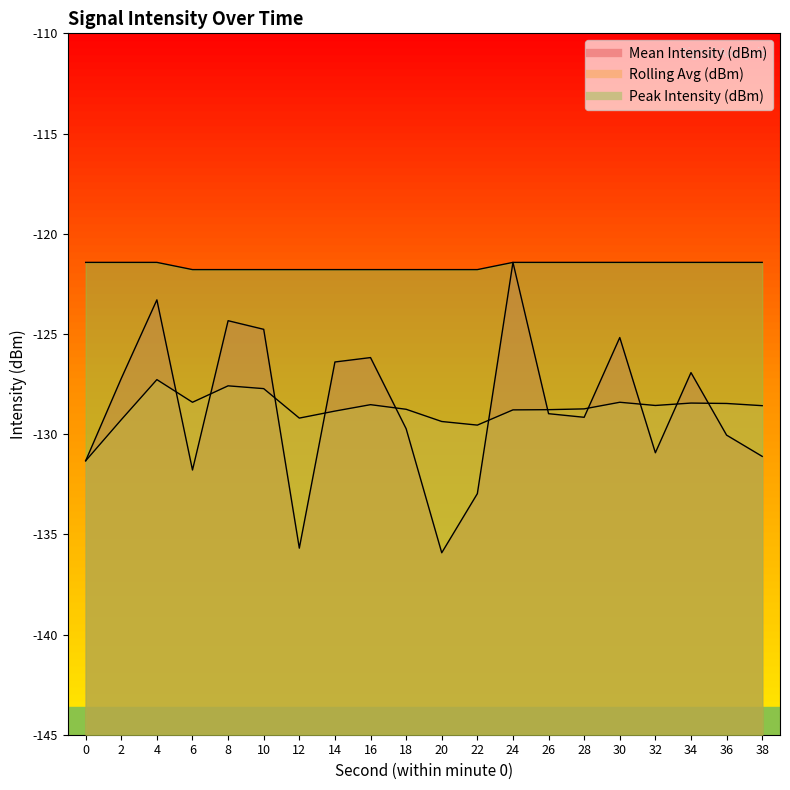

Between 30 and 38, which is larger?

30